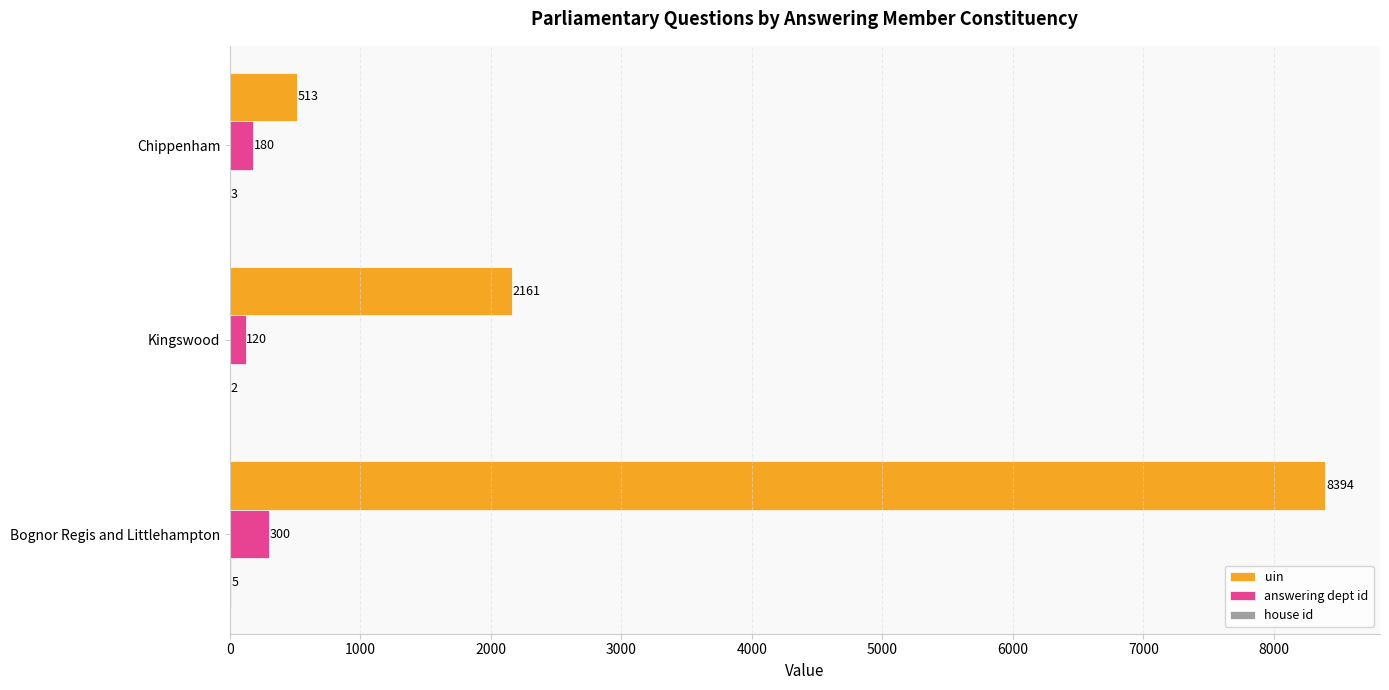

What is the maximum value shown in the chart?

8394